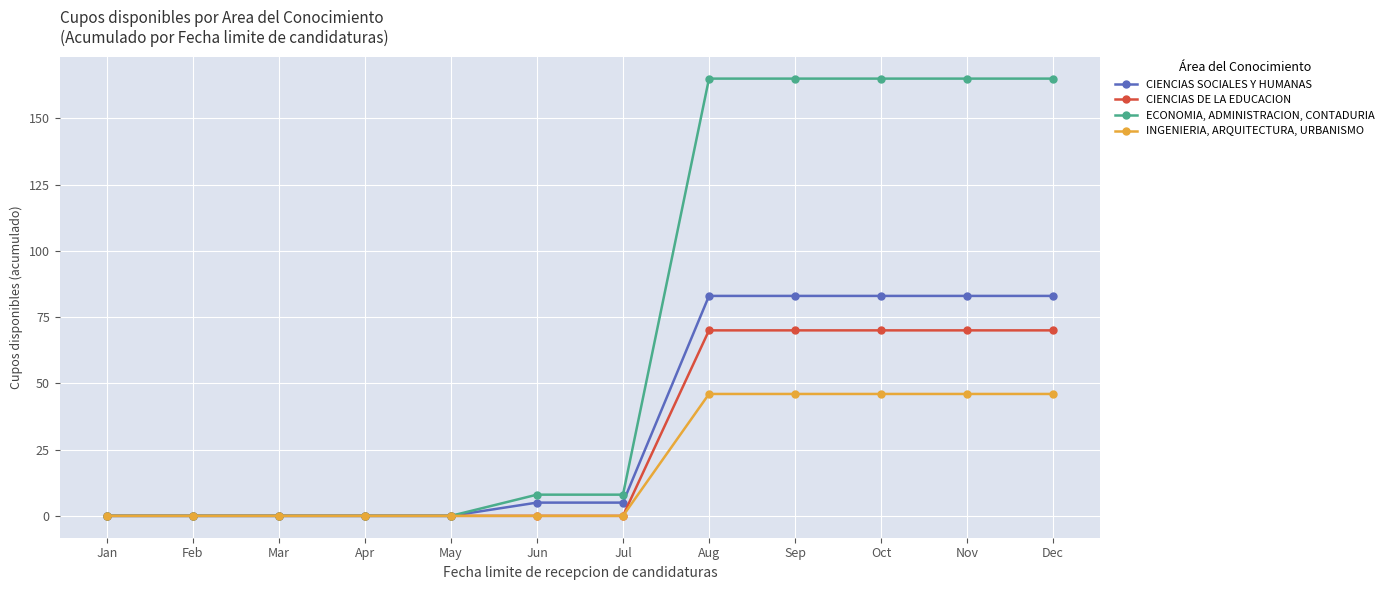

How many categories are shown in the chart?

12